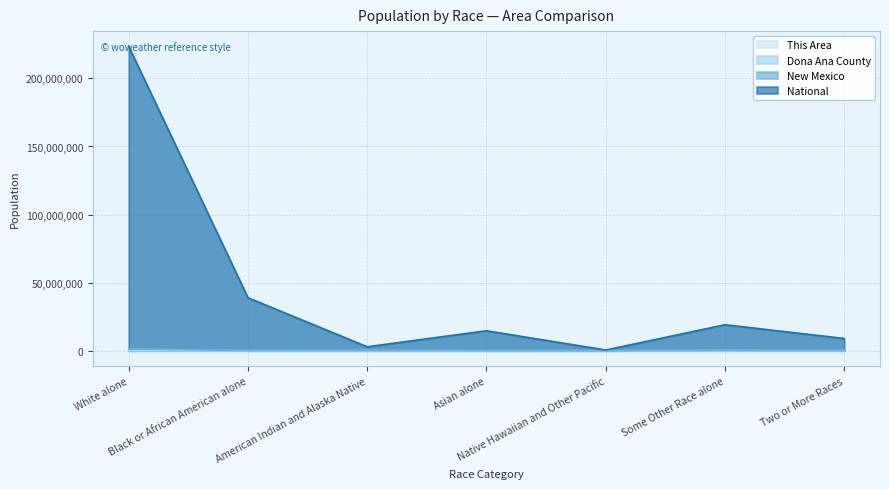

What is the value of the New Mexico point at the 3rd from the left?

193222